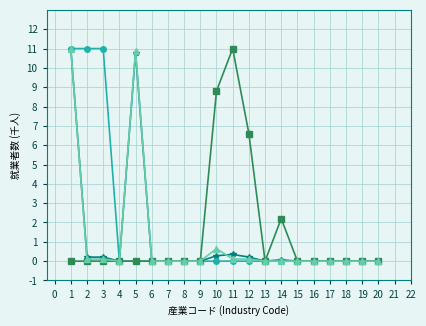

What is the total value across all series at 5?

21.7